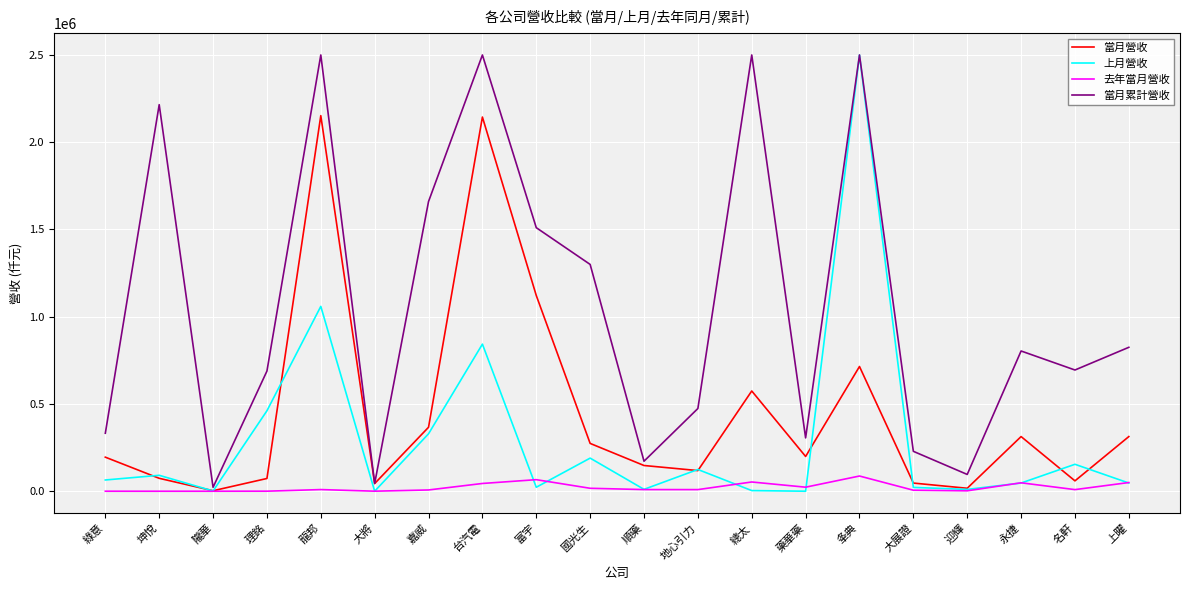

True or false: 當月營收 has a value of 199226 at 藥華藥.

True